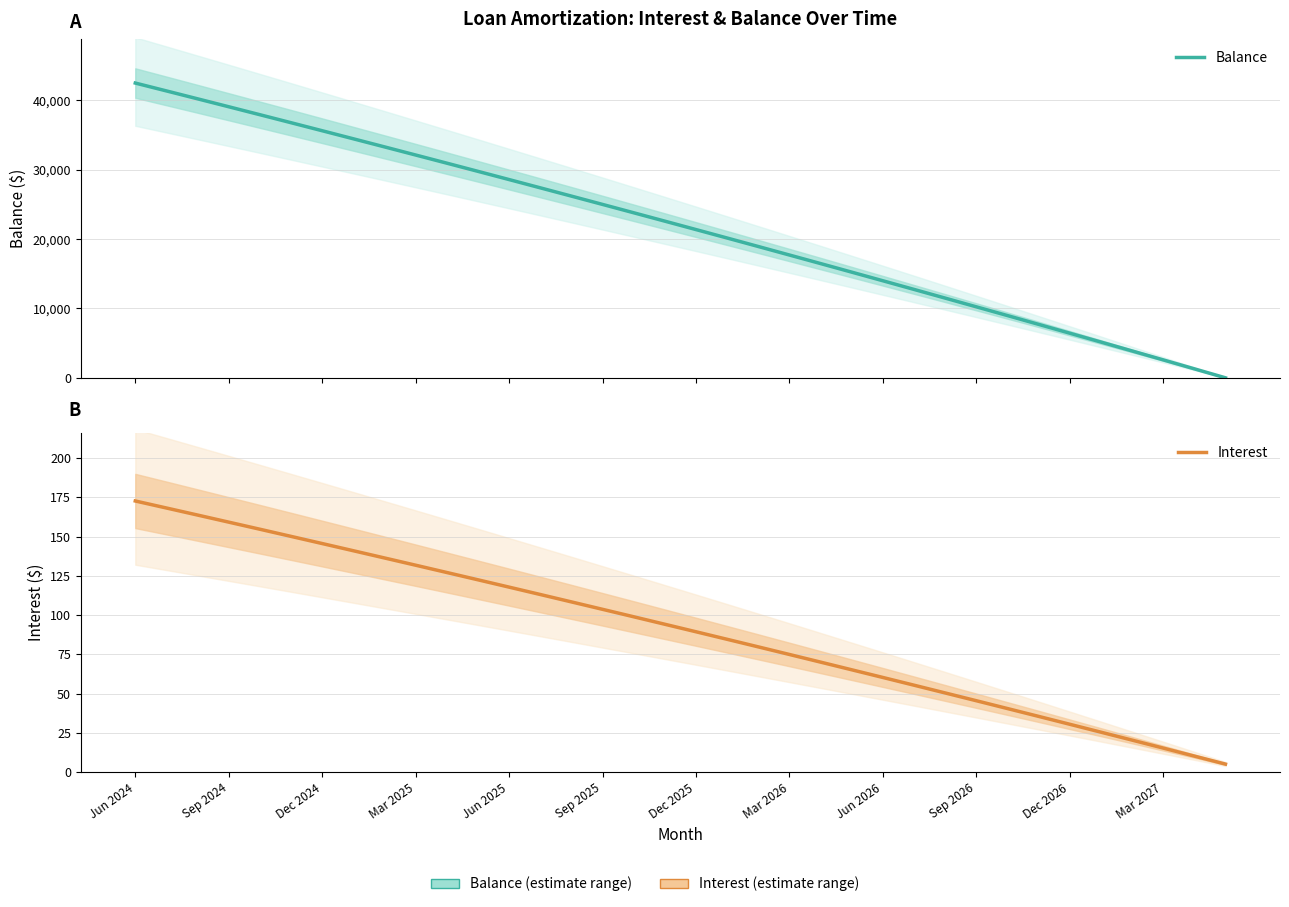

How many data points in Interest are less than 94?

18